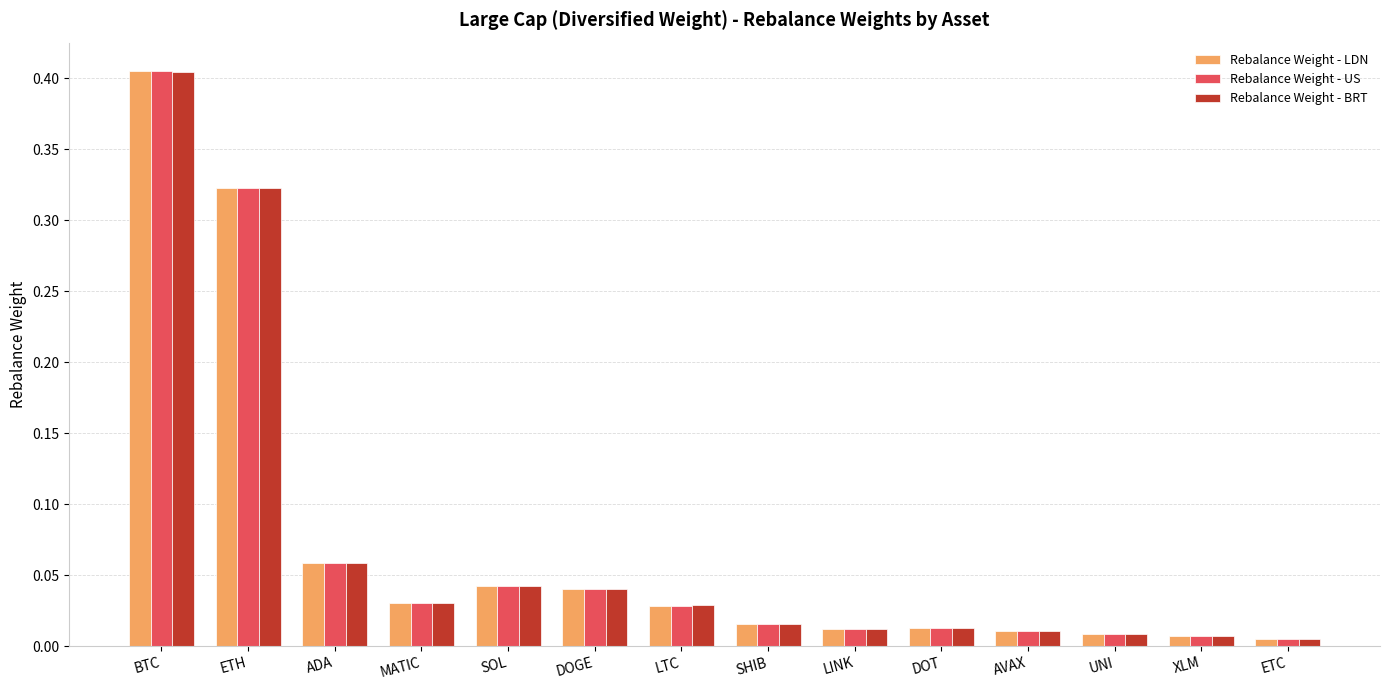

Which label corresponds to the largest value in the chart?

BTC